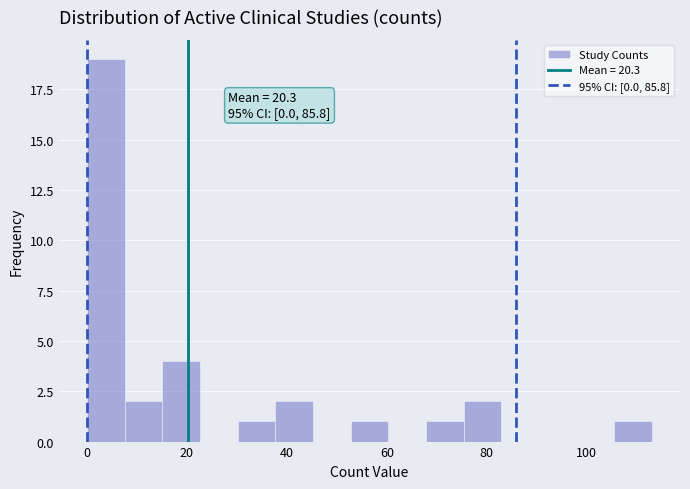

Around what value on the x-axis is the tallest bar? Give the approximate position of its centre, as read against the axis.

4